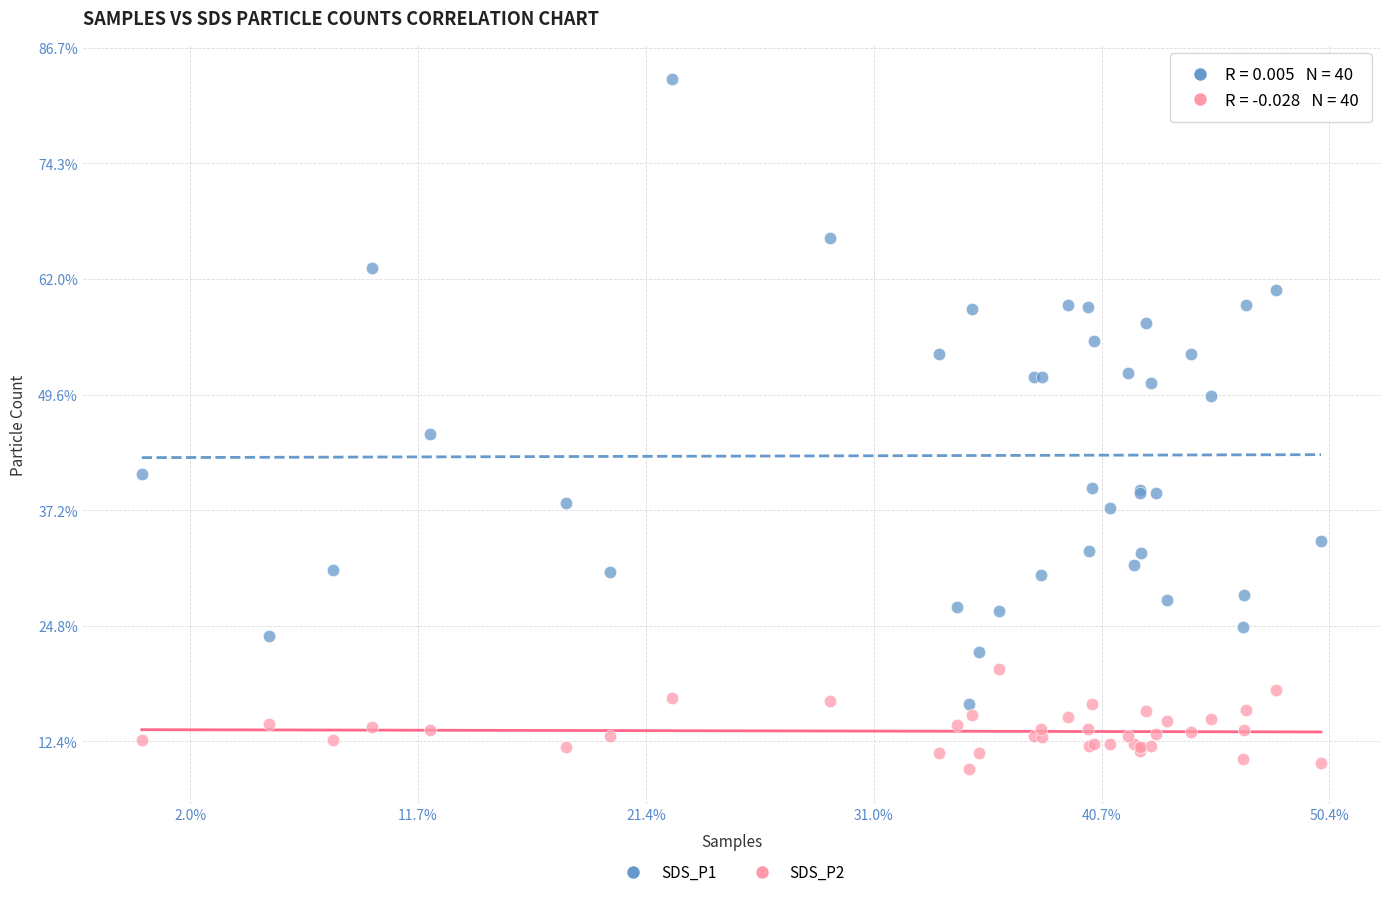

Which series has the widest spread of Y values?

SDS_P1